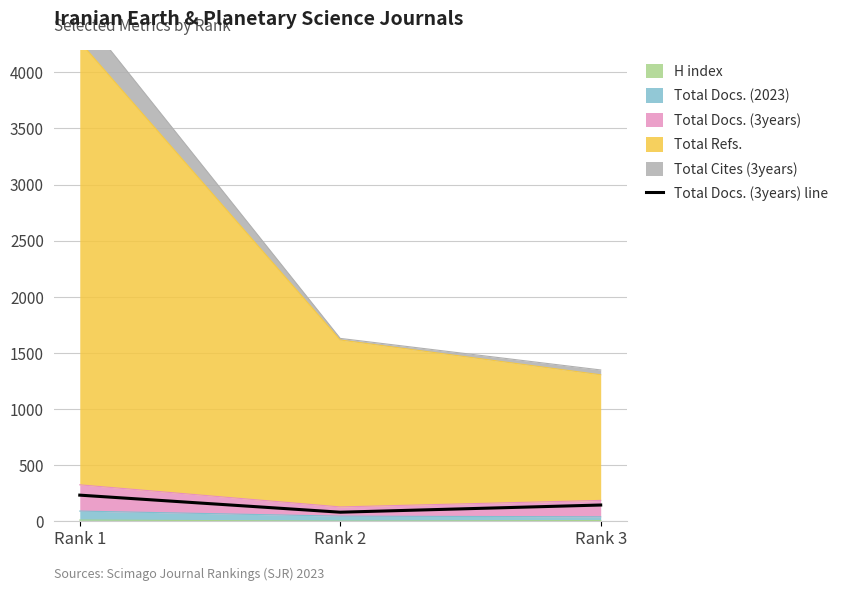

Reading right to left, what are all the values shown in this chart?

146	82	234